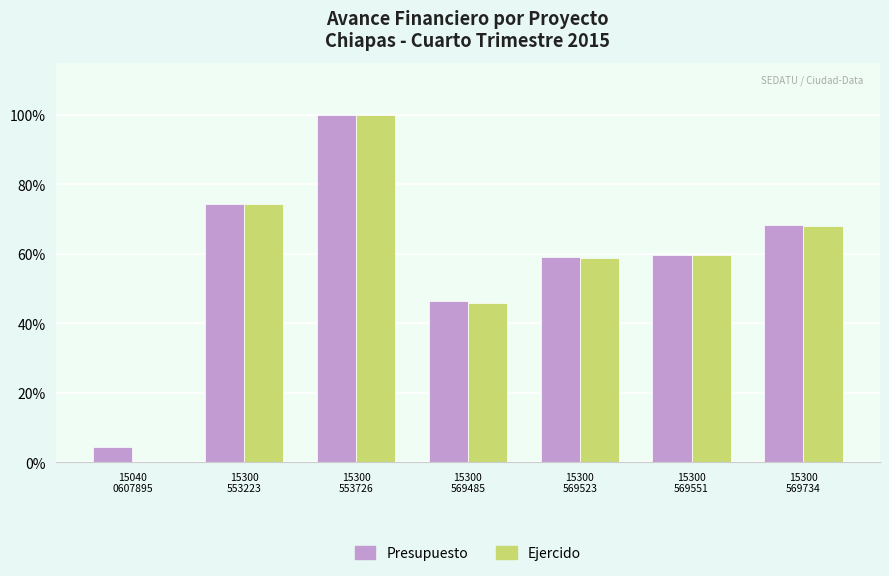

Does the chart contain stacked bars?

No